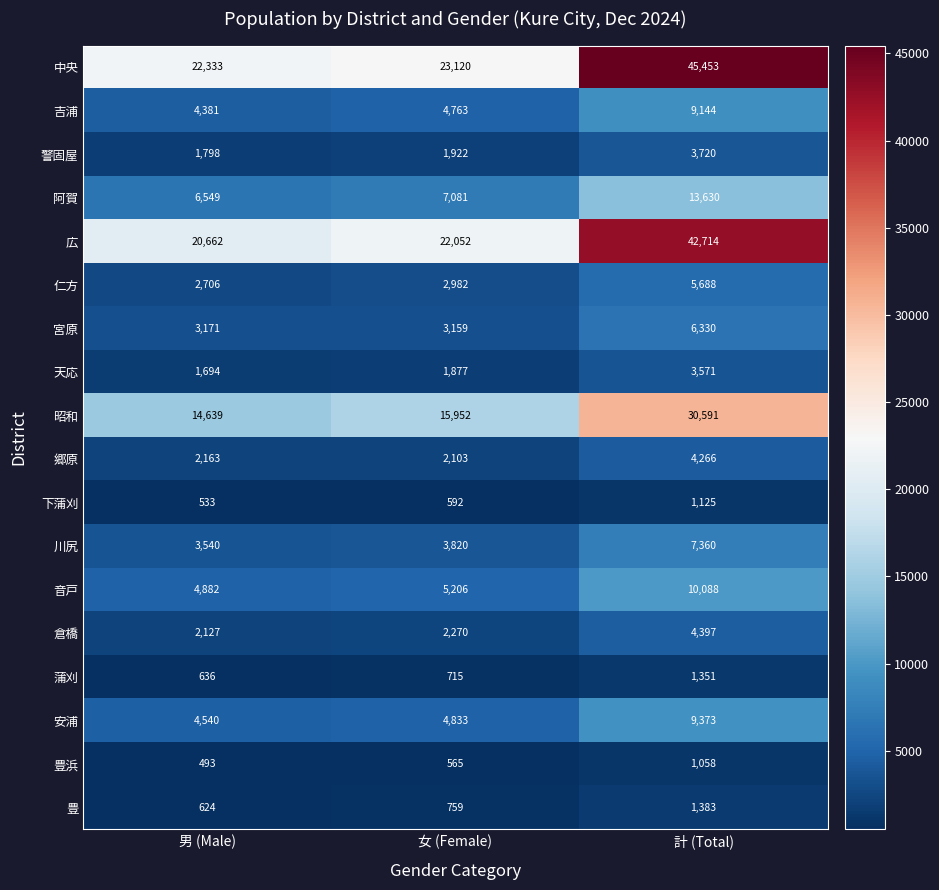

Between 男 (Male) and 女 (Female), which series saw the biggest shift?

広